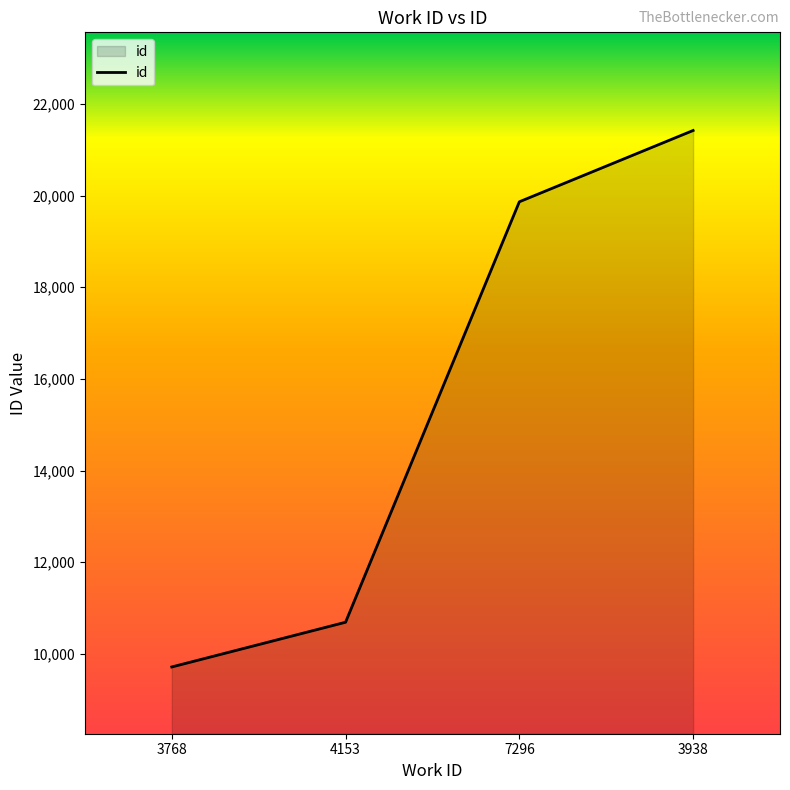

What is the difference between the second highest and minimum values?

10152